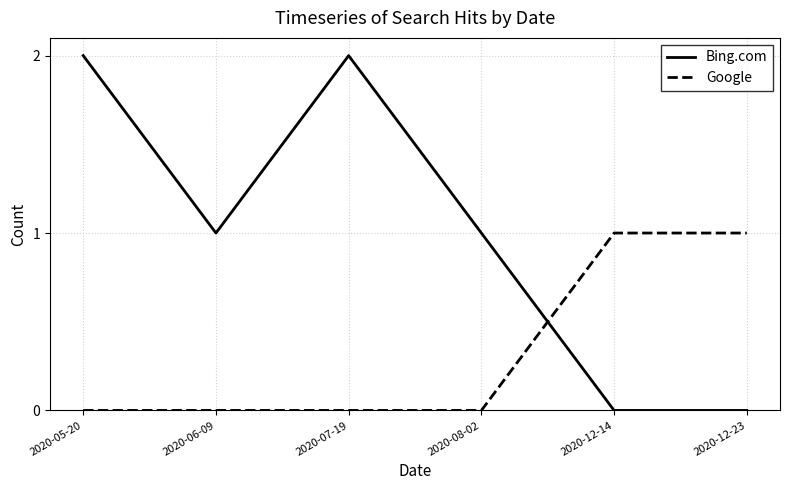

At which category does Bing.com reach its first local peak?

2020-07-19